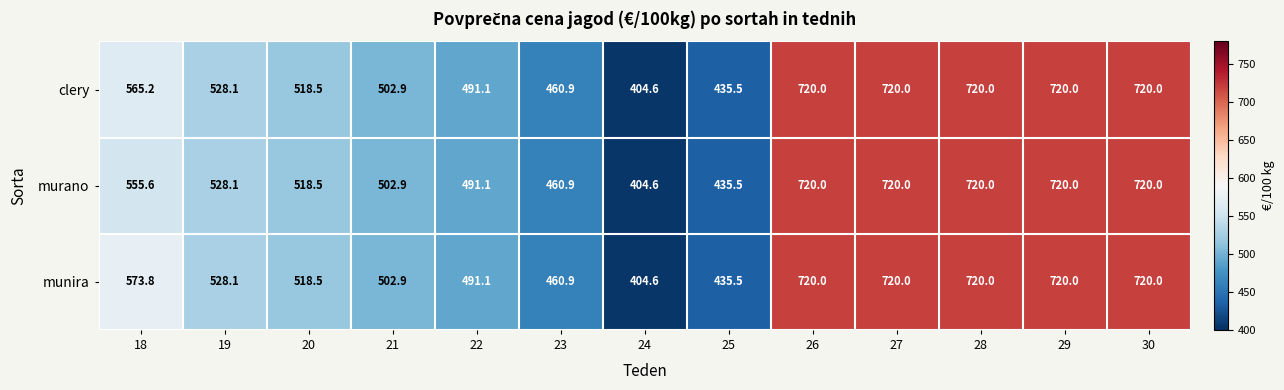

List the series in order of their overall mean, lowest first.

murano, clery, munira